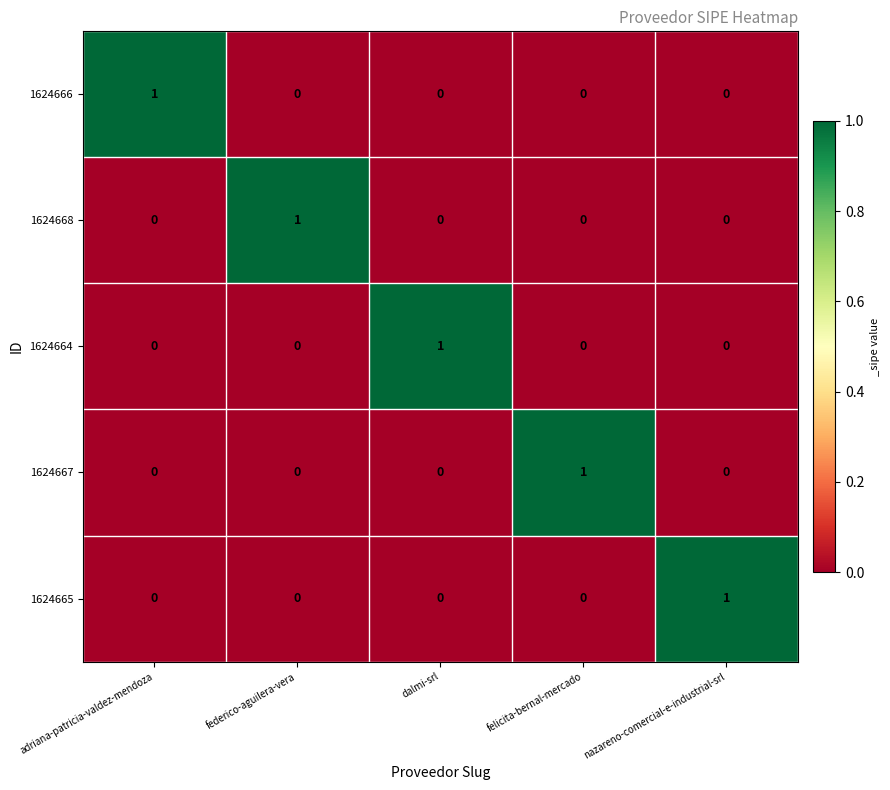

At how many categories does at least one series exceed 0?

5